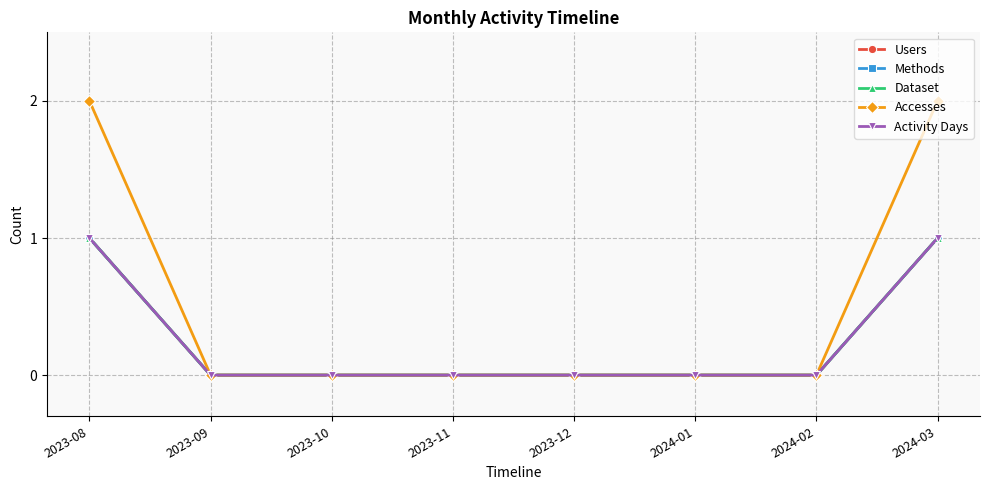

True or false: Methods has a value of 1 at 2024-03.

False